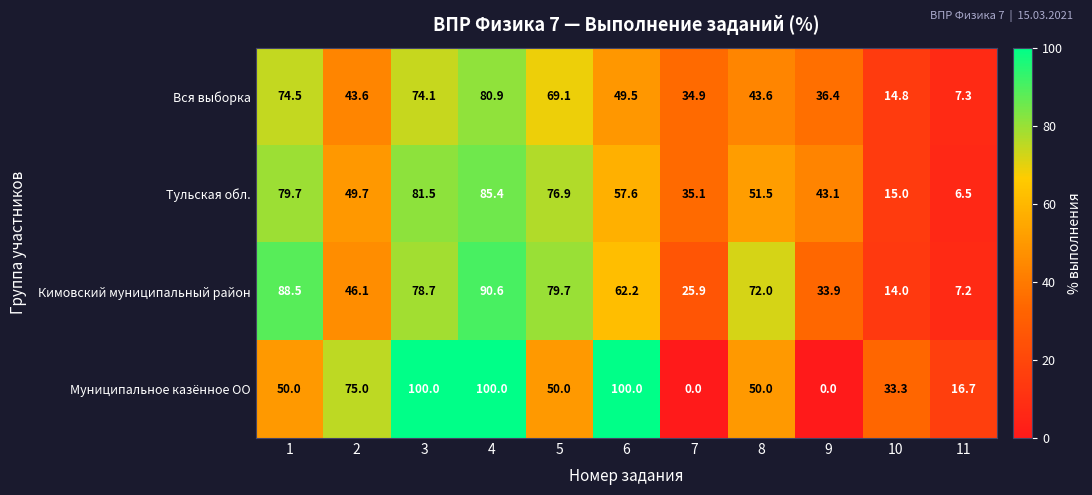

What is the total value across all series at 1?

292.7